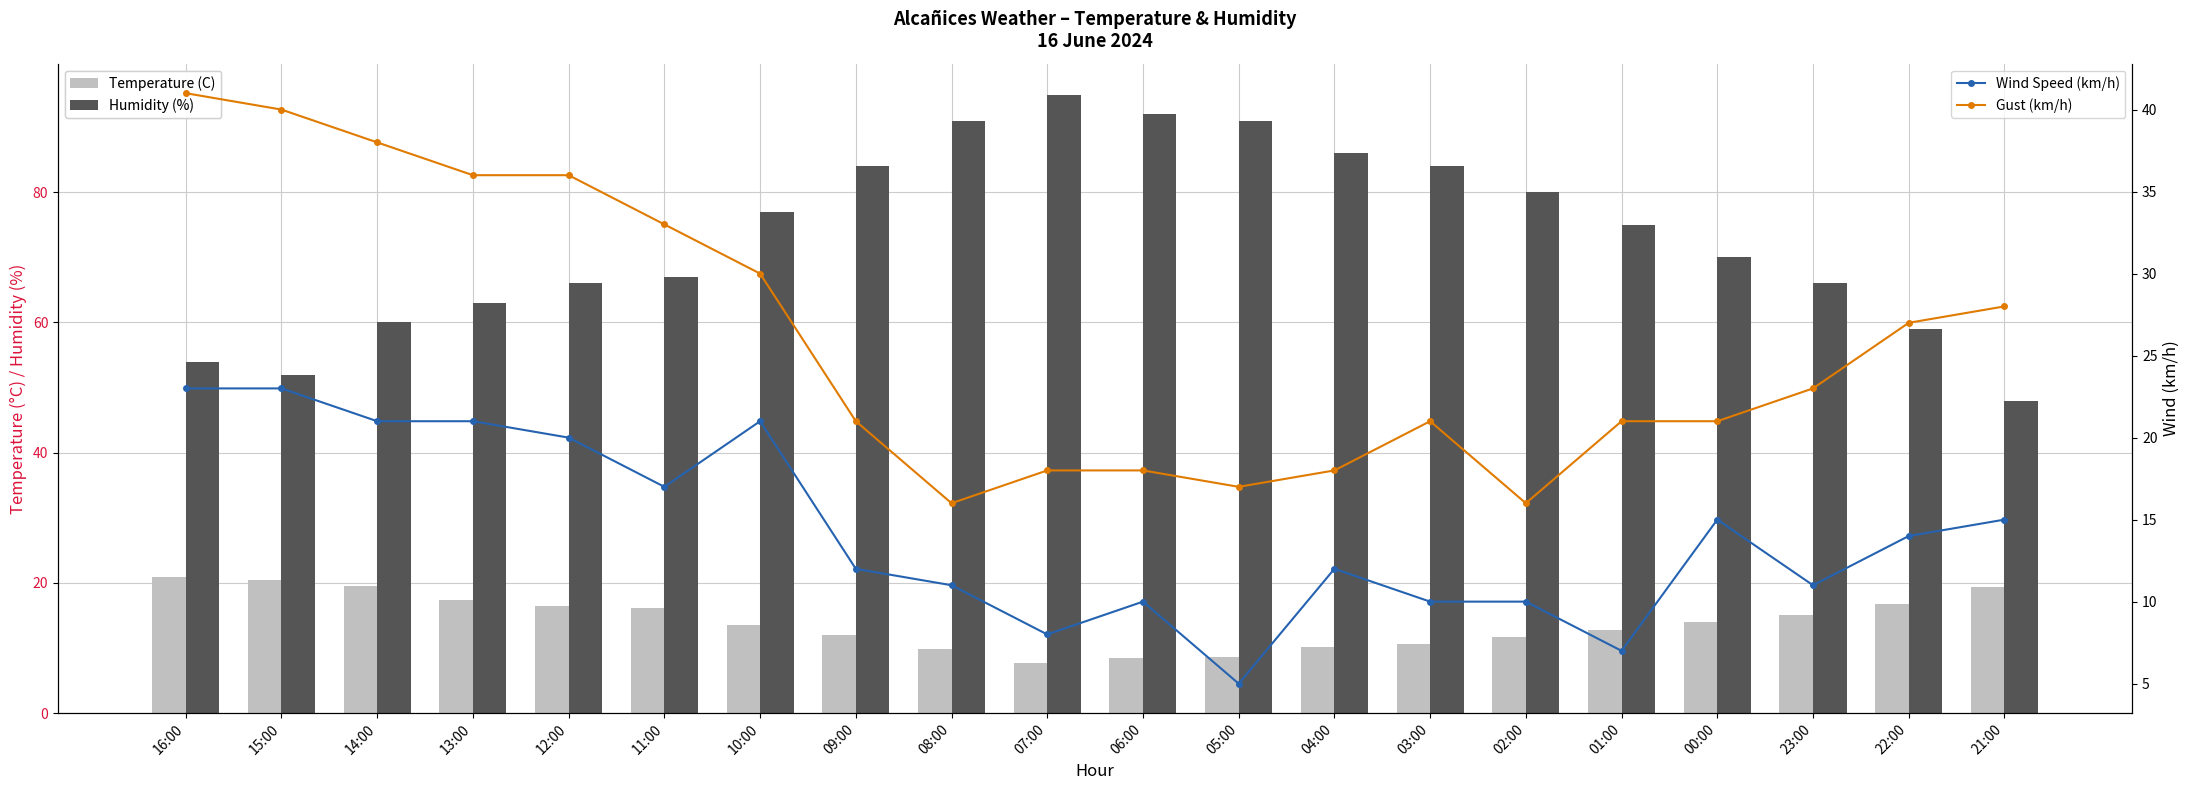

Reading right to left, extract all data points from this chart.

Temperature (C): 21:00=19.3	22:00=16.7	23:00=15.0	00:00=14.0	01:00=12.7	02:00=11.7	03:00=10.6	04:00=10.1	05:00=8.7	06:00=8.5	07:00=7.7	08:00=9.8	09:00=12.0	10:00=13.6	11:00=16.2	12:00=16.5	13:00=17.4	14:00=19.6	15:00=20.4	16:00=20.9
Humidity (%): 21:00=48.0	22:00=59.0	23:00=66.0	00:00=70.0	01:00=75.0	02:00=80.0	03:00=84.0	04:00=86.0	05:00=91.0	06:00=92.0	07:00=95.0	08:00=91.0	09:00=84.0	10:00=77.0	11:00=67.0	12:00=66.0	13:00=63.0	14:00=60.0	15:00=52.0	16:00=54.0
Wind Speed (km/h): 21:00=15.0	22:00=14.0	23:00=11.0	00:00=15.0	01:00=7.0	02:00=10.0	03:00=10.0	04:00=12.0	05:00=5.0	06:00=10.0	07:00=8.0	08:00=11.0	09:00=12.0	10:00=21.0	11:00=17.0	12:00=20.0	13:00=21.0	14:00=21.0	15:00=23.0	16:00=23.0
Gust (km/h): 21:00=28.0	22:00=27.0	23:00=23.0	00:00=21.0	01:00=21.0	02:00=16.0	03:00=21.0	04:00=18.0	05:00=17.0	06:00=18.0	07:00=18.0	08:00=16.0	09:00=21.0	10:00=30.0	11:00=33.0	12:00=36.0	13:00=36.0	14:00=38.0	15:00=40.0	16:00=41.0